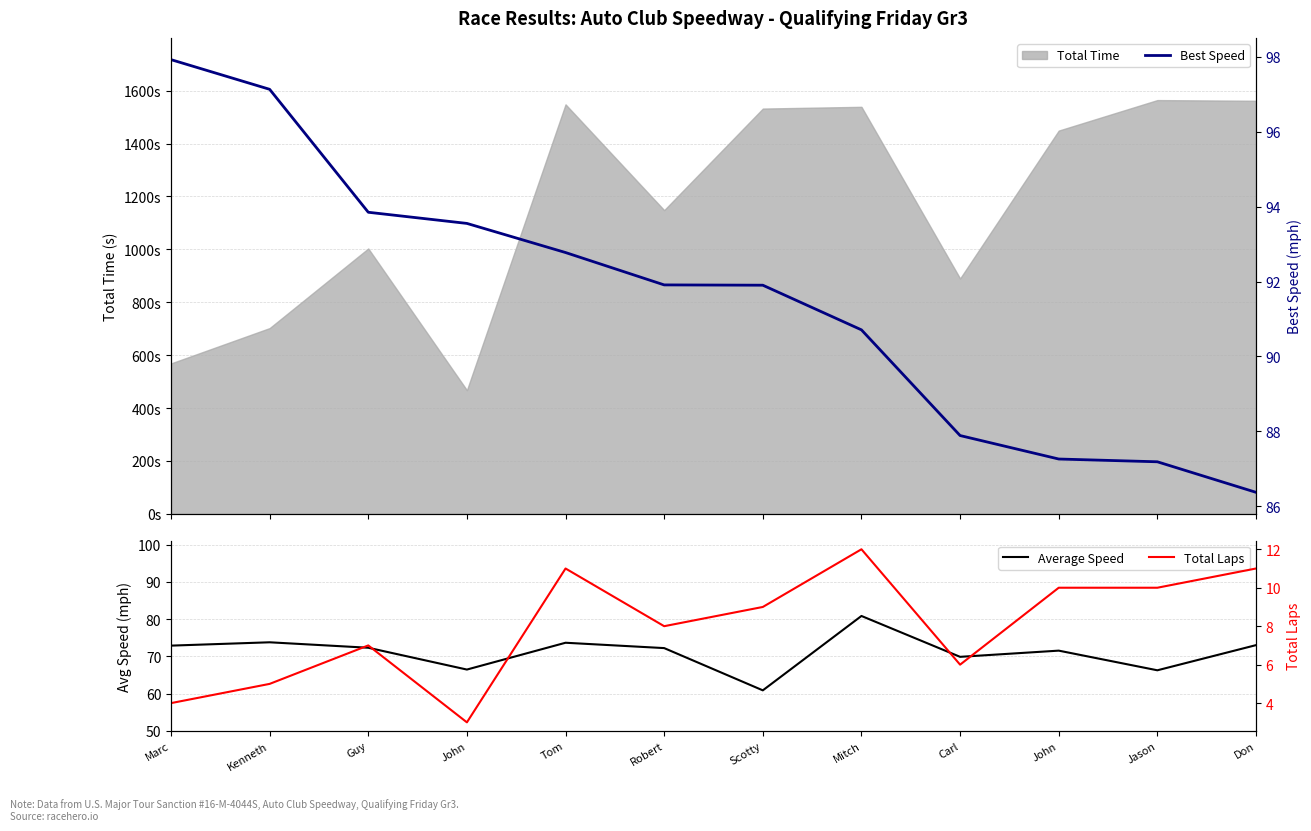

Is the value of Average Speed at Don greater than the value of Total Laps at Scotty?

Yes